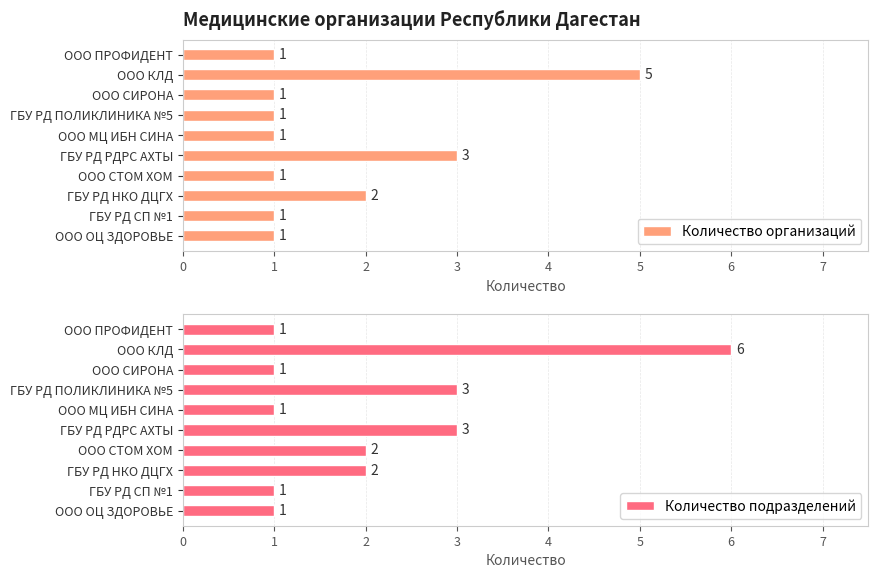

The value of Количество подразделений at ГБУ РД НКО ДЦГХ is 2. True or false?

True